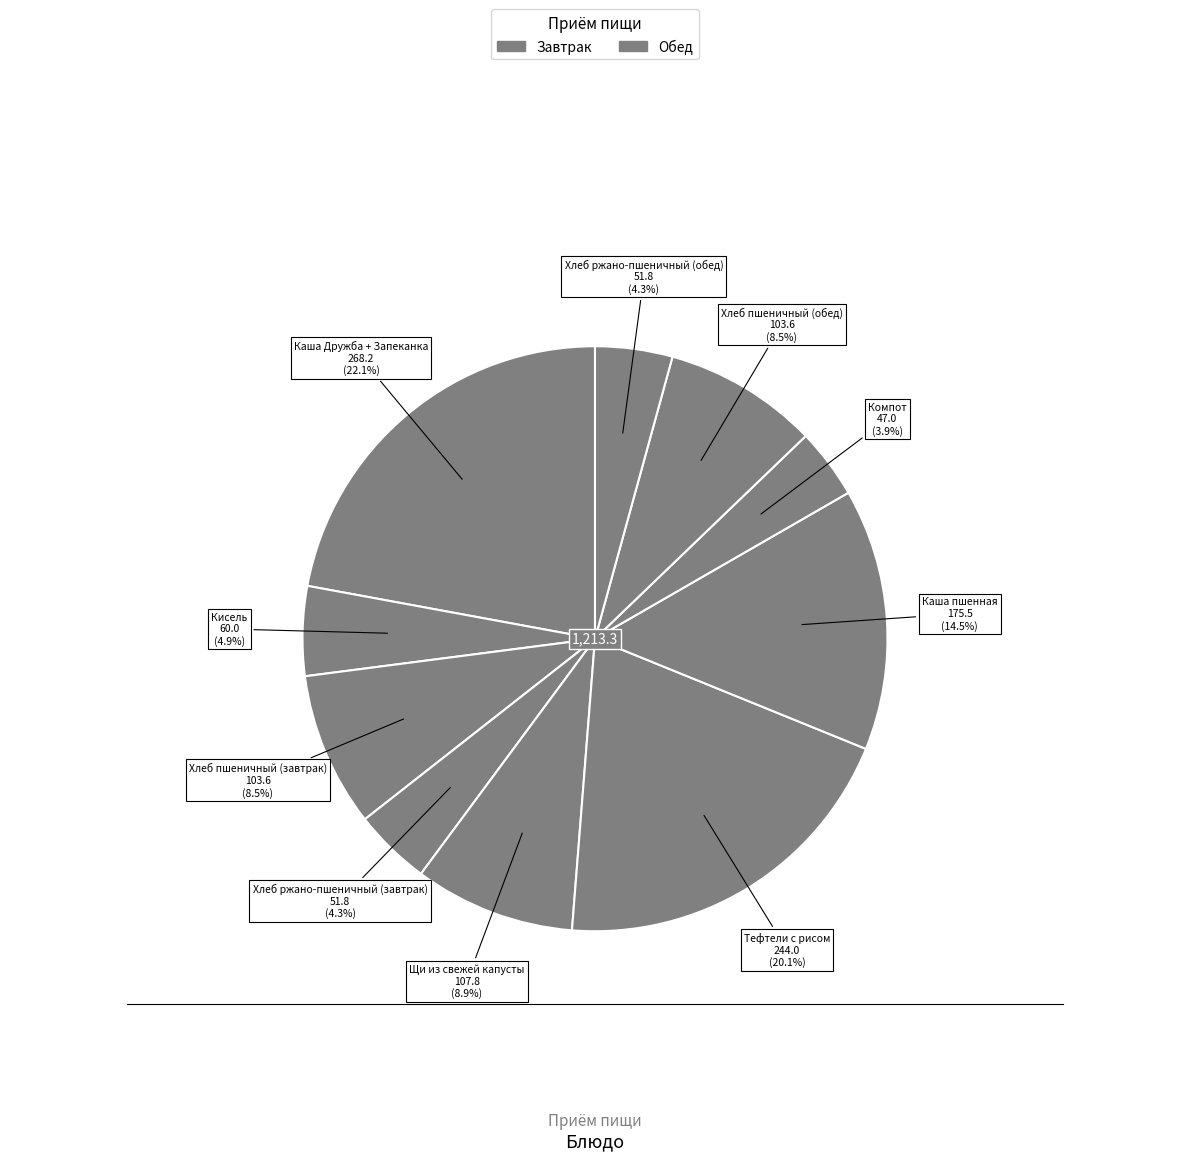

Which category has the biggest portion of the pie?

Каша Дружба + Запеканка